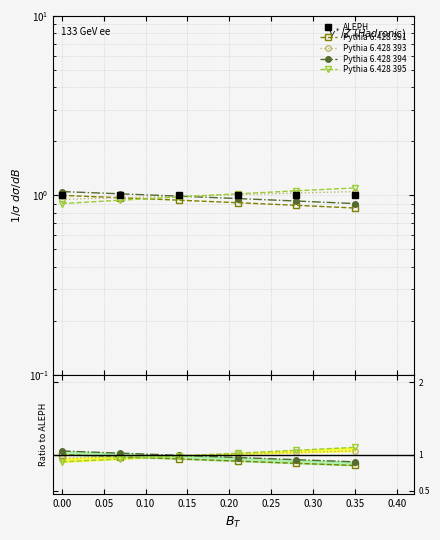

Between 0.15 and 0.00, which is larger?

0.15